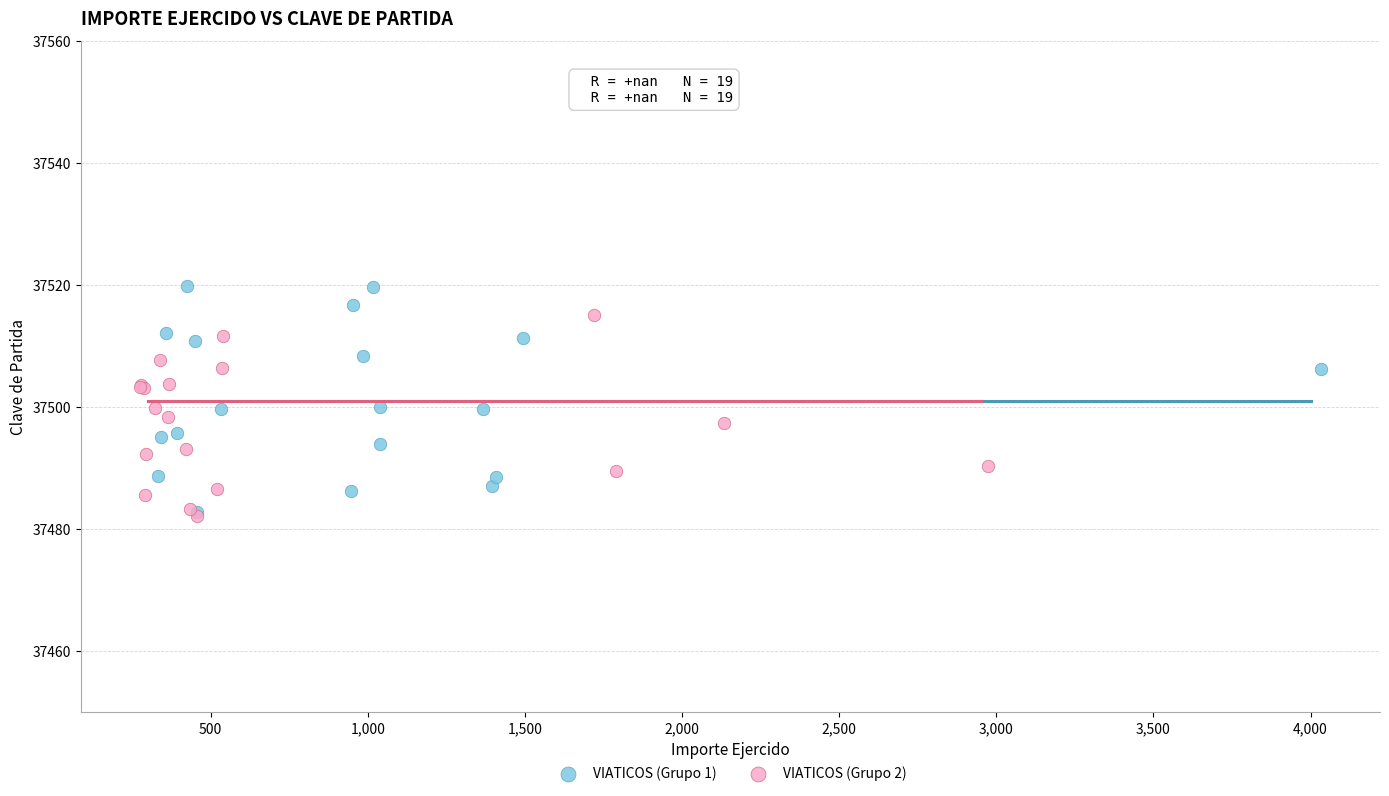

Which series has the largest Y range (max minus min)?

VIATICOS (Grupo 1)